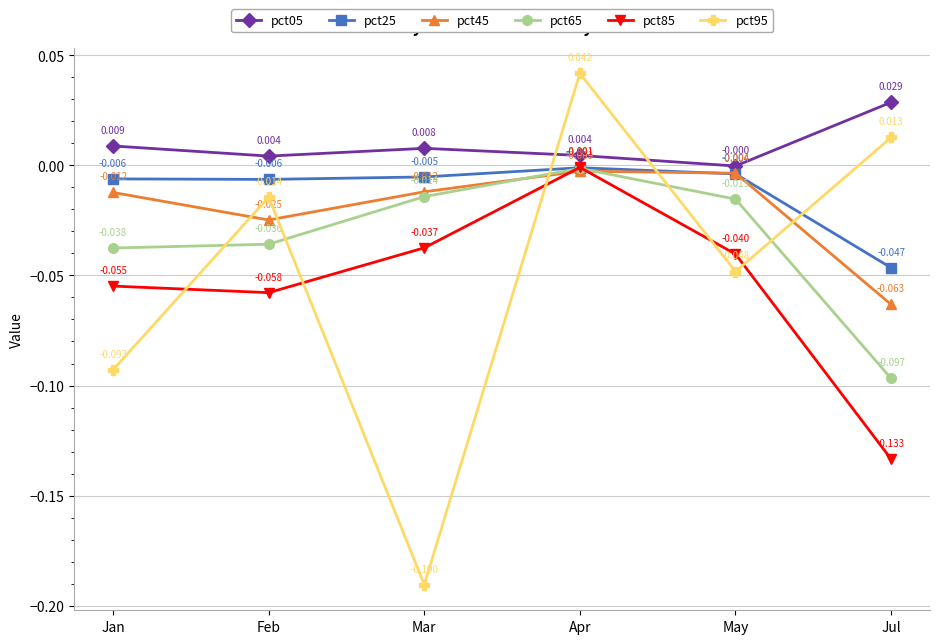

True or false: pct95 and pct65 intersect in this chart.

True